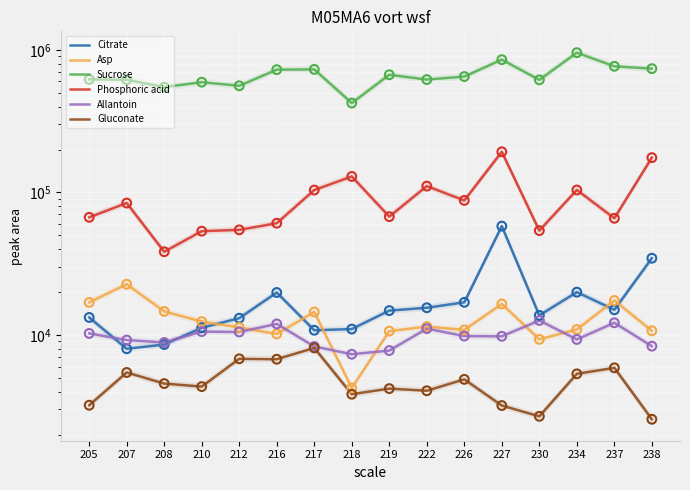

Is the value of Asp at 230 greater than the value of Phosphoric acid at 210?

No